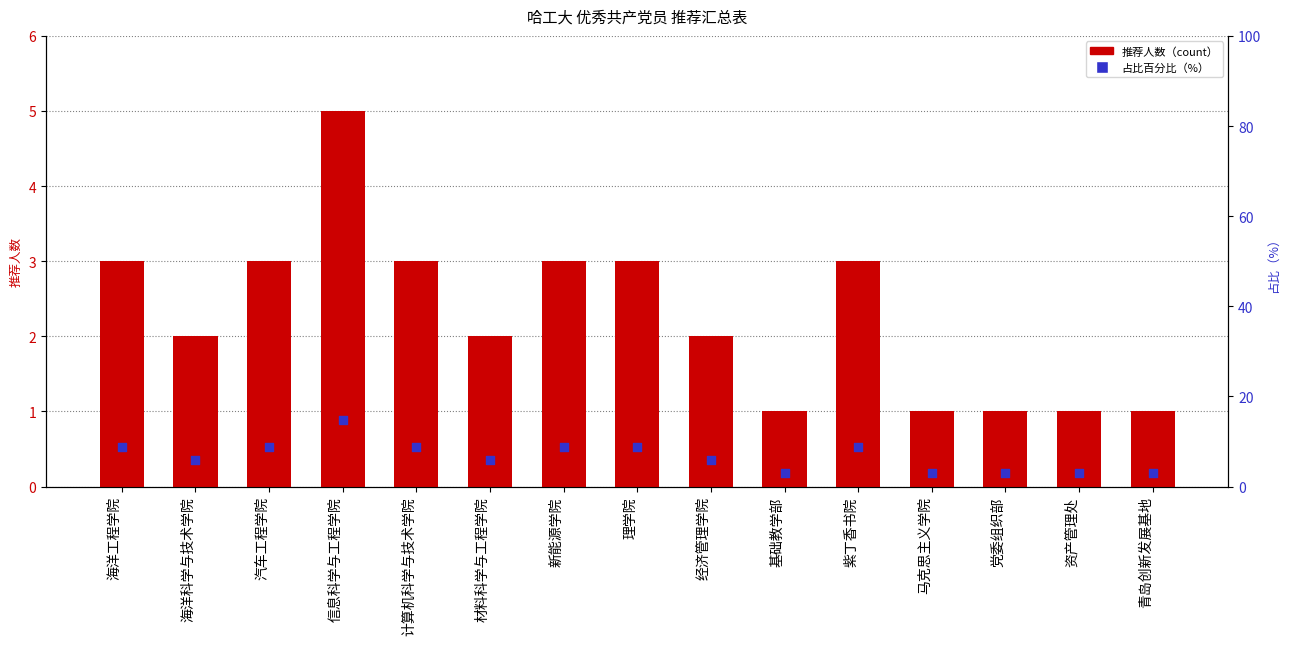

What is the total value across all series at 海洋科学与技术学院?

7.9